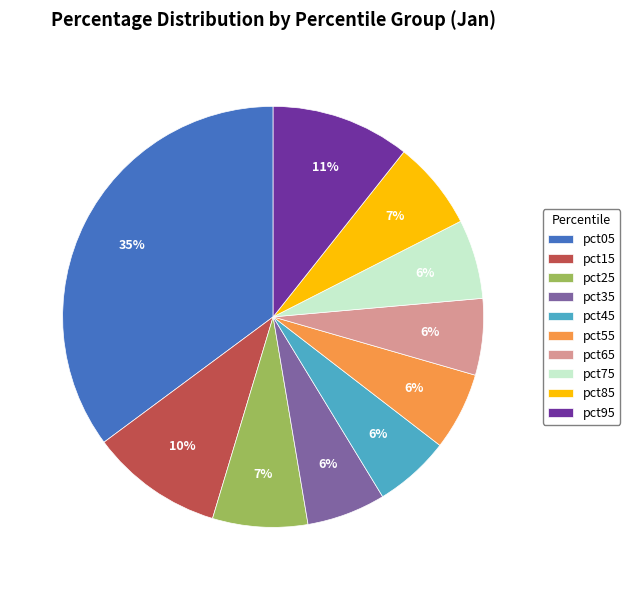

Does any single category account for the majority?

No